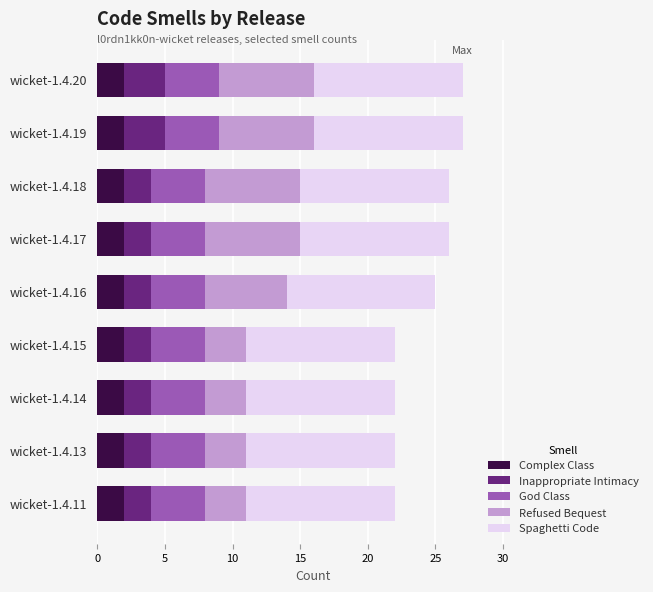

What are all the series names shown in the legend?

Complex Class, Inappropriate Intimacy, God Class, Refused Bequest, Spaghetti Code